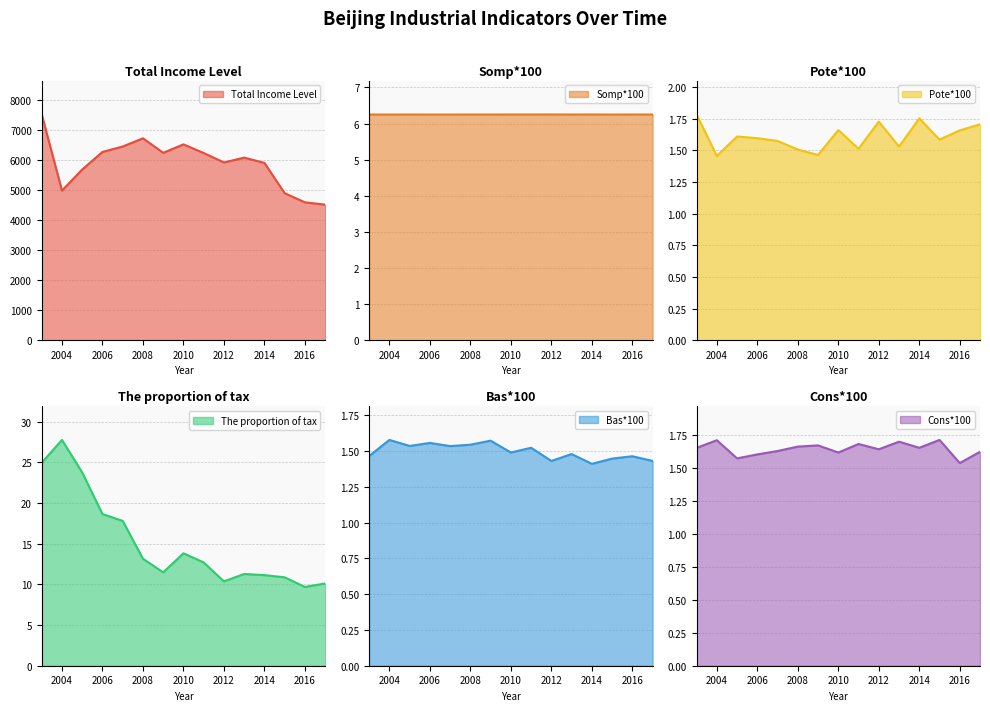

At how many categories does at least one series exceed 1566?

15